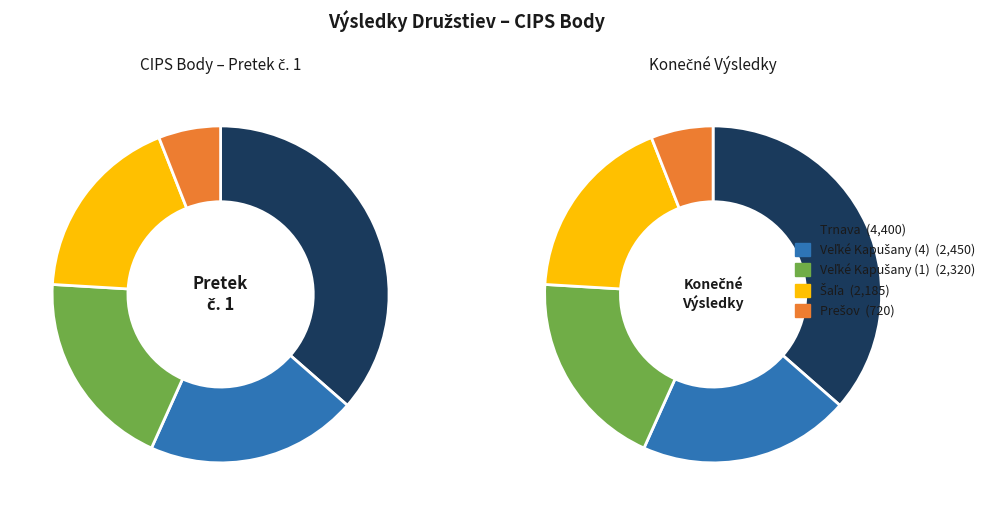

To the nearest percent, what portion does Veľké Kapušany (1) represent?

19%